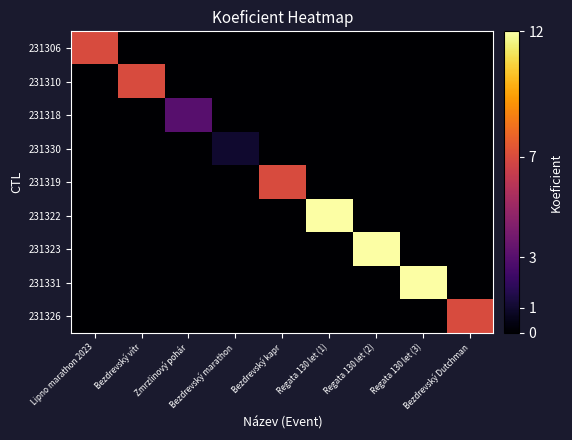

Reading left to right, list all the values displayed in this chart.

231306: Lipno marathon 2023=7	Bezdrevský vítr=0	Zmrzlinový pohár=0	Bezdrevský marathon=0	Bezdrevský kapr=0	Regata 130 let (1)=0	Regata 130 let (2)=0	Regata 130 let (3)=0	Bezdrevský Dutchman=0
231310: Lipno marathon 2023=0	Bezdrevský vítr=7	Zmrzlinový pohár=0	Bezdrevský marathon=0	Bezdrevský kapr=0	Regata 130 let (1)=0	Regata 130 let (2)=0	Regata 130 let (3)=0	Bezdrevský Dutchman=0
231318: Lipno marathon 2023=0	Bezdrevský vítr=0	Zmrzlinový pohár=3	Bezdrevský marathon=0	Bezdrevský kapr=0	Regata 130 let (1)=0	Regata 130 let (2)=0	Regata 130 let (3)=0	Bezdrevský Dutchman=0
231330: Lipno marathon 2023=0	Bezdrevský vítr=0	Zmrzlinový pohár=0	Bezdrevský marathon=1	Bezdrevský kapr=0	Regata 130 let (1)=0	Regata 130 let (2)=0	Regata 130 let (3)=0	Bezdrevský Dutchman=0
231319: Lipno marathon 2023=0	Bezdrevský vítr=0	Zmrzlinový pohár=0	Bezdrevský marathon=0	Bezdrevský kapr=7	Regata 130 let (1)=0	Regata 130 let (2)=0	Regata 130 let (3)=0	Bezdrevský Dutchman=0
231322: Lipno marathon 2023=0	Bezdrevský vítr=0	Zmrzlinový pohár=0	Bezdrevský marathon=0	Bezdrevský kapr=0	Regata 130 let (1)=12	Regata 130 let (2)=0	Regata 130 let (3)=0	Bezdrevský Dutchman=0
231323: Lipno marathon 2023=0	Bezdrevský vítr=0	Zmrzlinový pohár=0	Bezdrevský marathon=0	Bezdrevský kapr=0	Regata 130 let (1)=0	Regata 130 let (2)=12	Regata 130 let (3)=0	Bezdrevský Dutchman=0
231331: Lipno marathon 2023=0	Bezdrevský vítr=0	Zmrzlinový pohár=0	Bezdrevský marathon=0	Bezdrevský kapr=0	Regata 130 let (1)=0	Regata 130 let (2)=0	Regata 130 let (3)=12	Bezdrevský Dutchman=0
231326: Lipno marathon 2023=0	Bezdrevský vítr=0	Zmrzlinový pohár=0	Bezdrevský marathon=0	Bezdrevský kapr=0	Regata 130 let (1)=0	Regata 130 let (2)=0	Regata 130 let (3)=0	Bezdrevský Dutchman=7